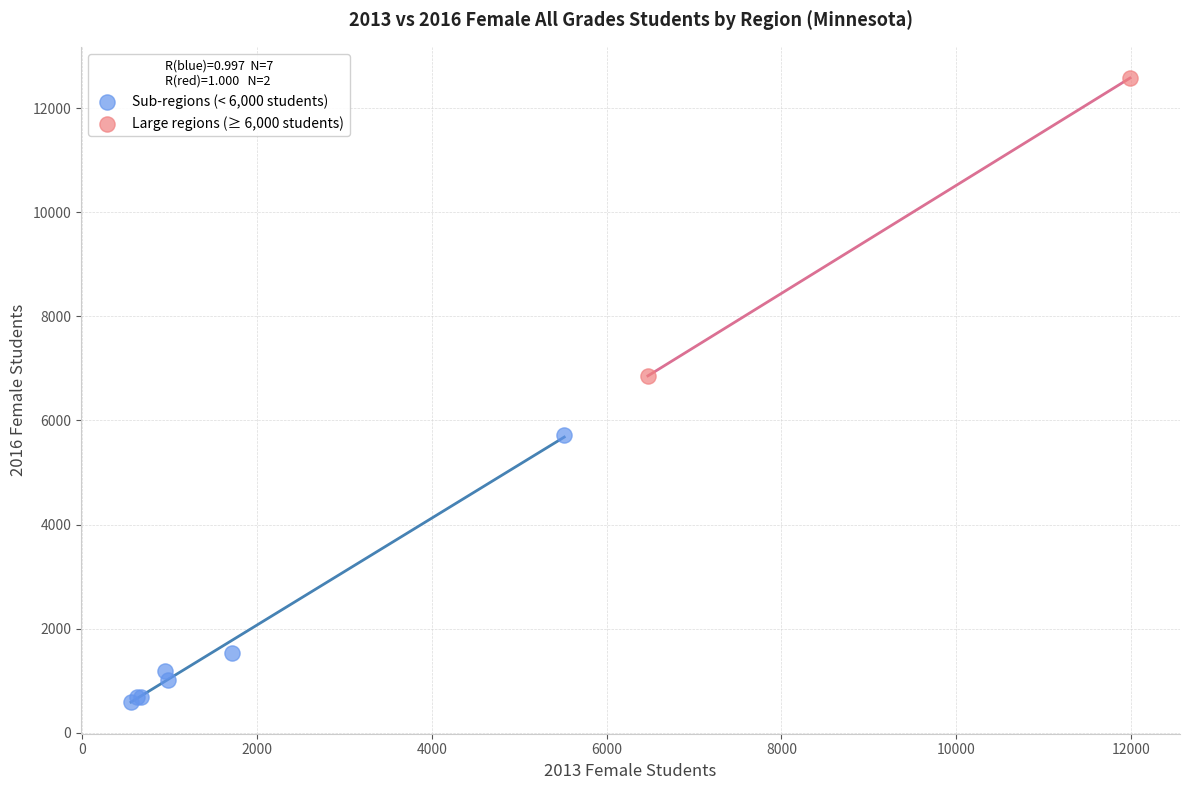

Which series reaches the minimum Y coordinate?

Sub-regions (< 6,000 students)